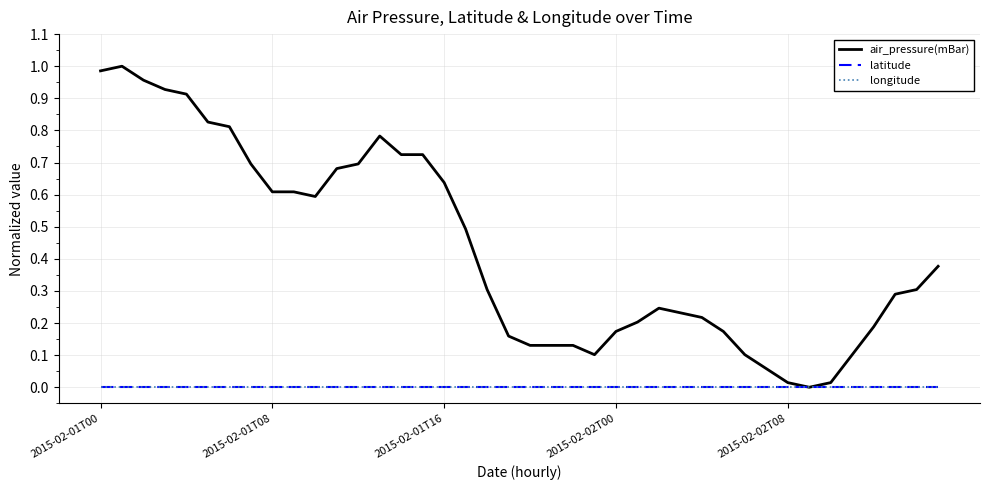

What is the value of the air_pressure(mBar) point at the 7th from the left?

0.8